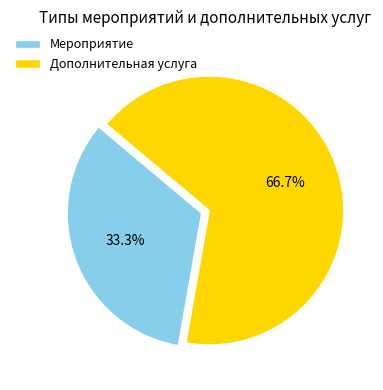

What is the total percentage of Дополнительная услуга and Мероприятие?

100.0%